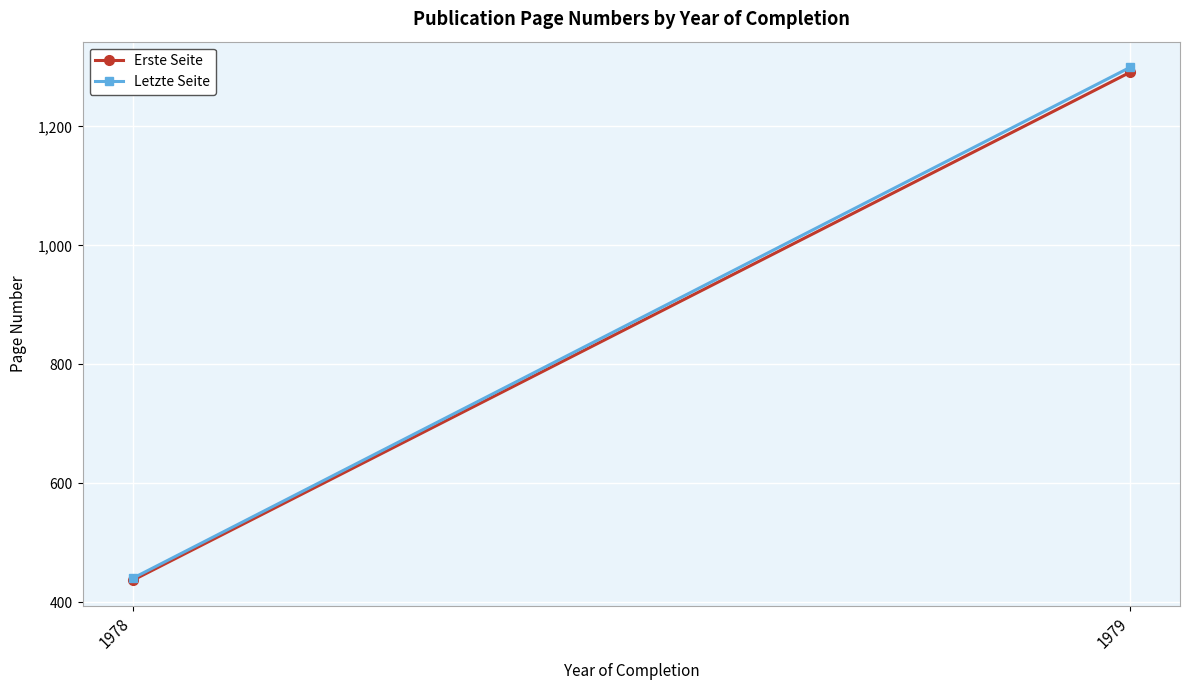

At which category is the sum across all series the highest?

1979